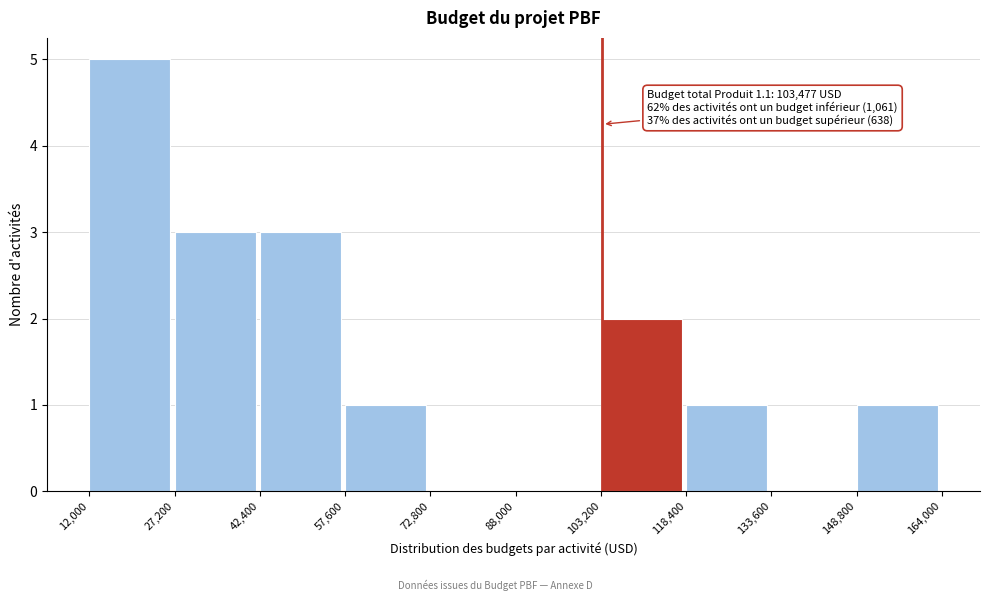

Over which range of the x-axis is the bar tallest?

12,000 to 27,200